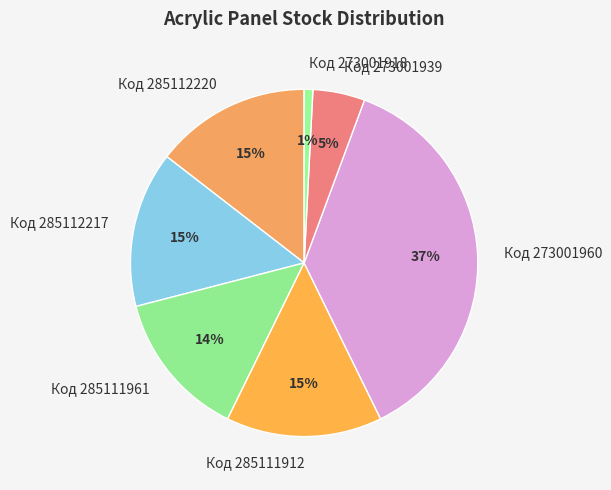

Combined, do Код 273001918 and Код 273001960 account for over 50%?

No